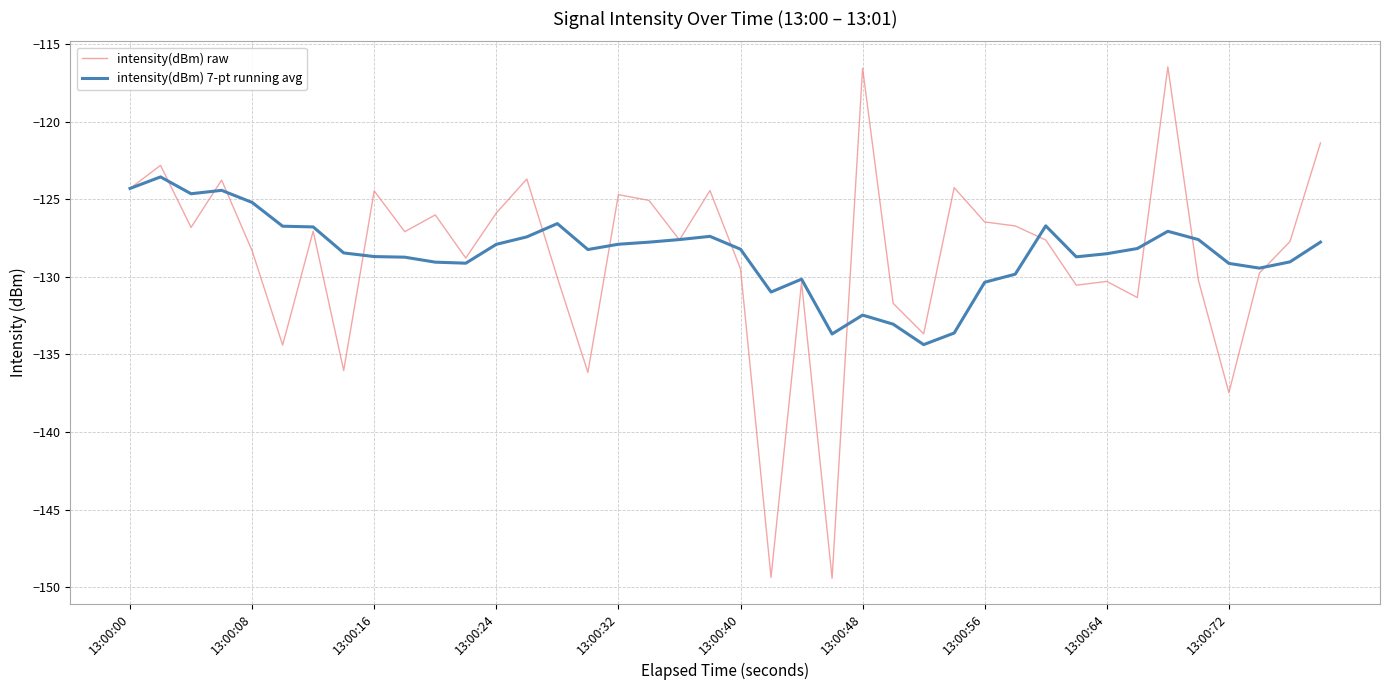

Which series has the largest range (max minus min)?

intensity(dBm) raw